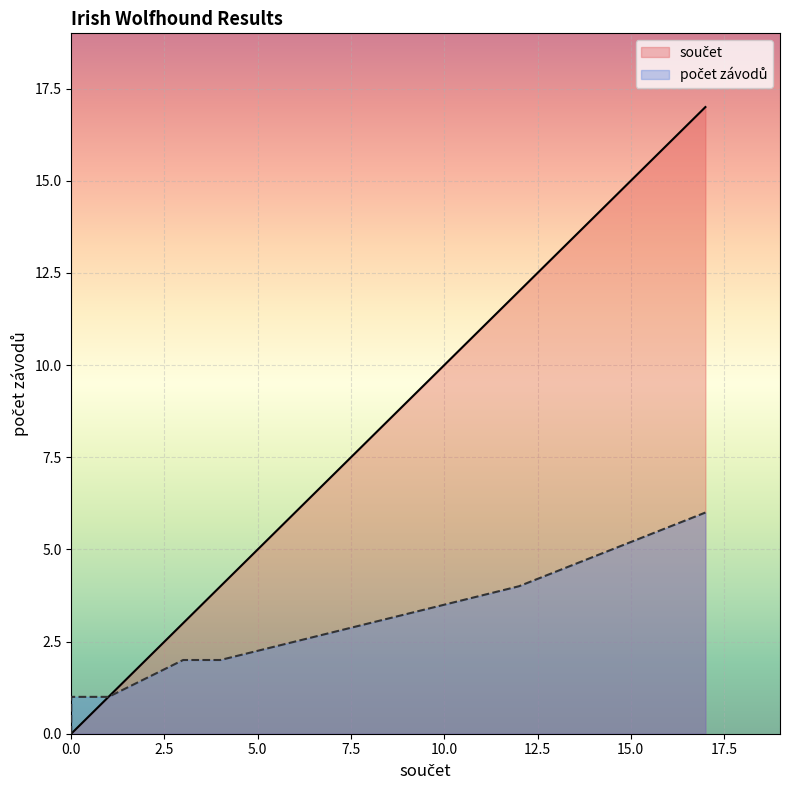

What is the greatest value displayed?

17